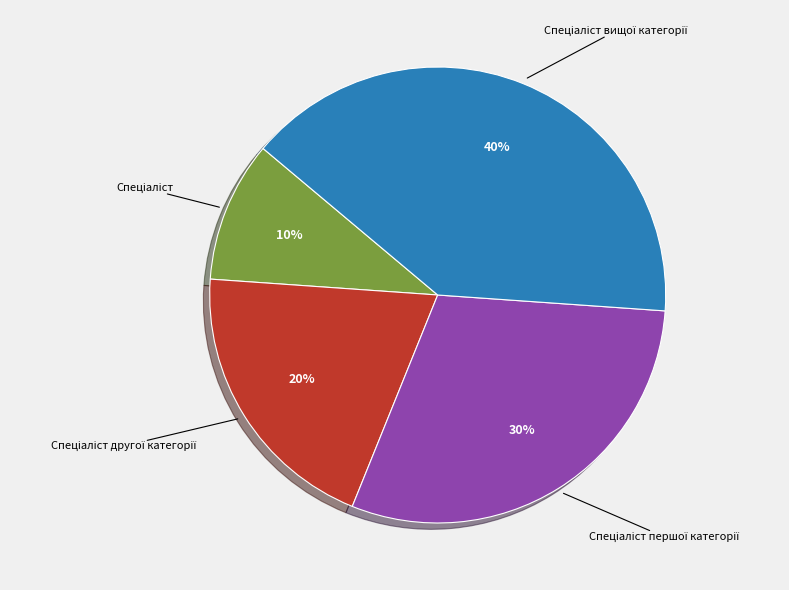

To the nearest percent, what is the average slice percentage?

25%